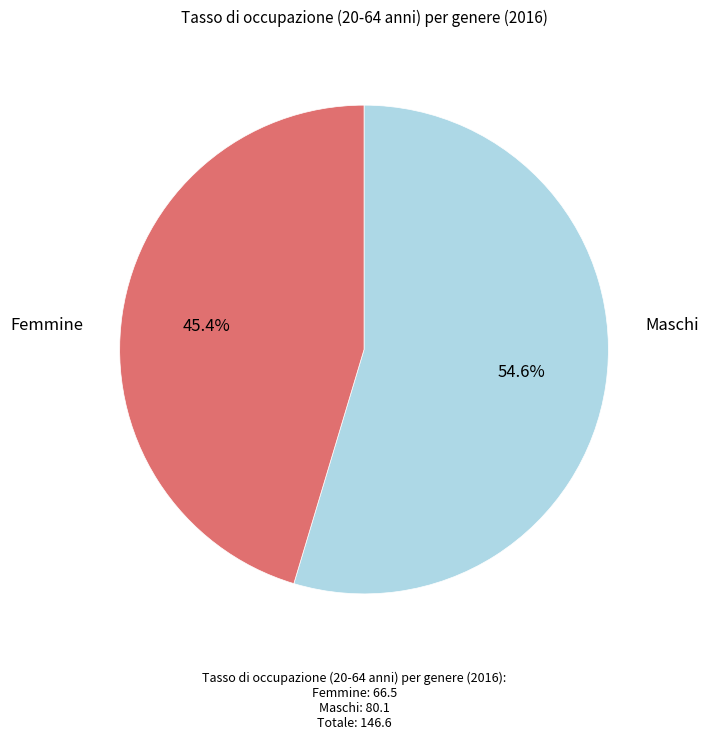

Is there any slice that represents more than half of the pie?

Yes